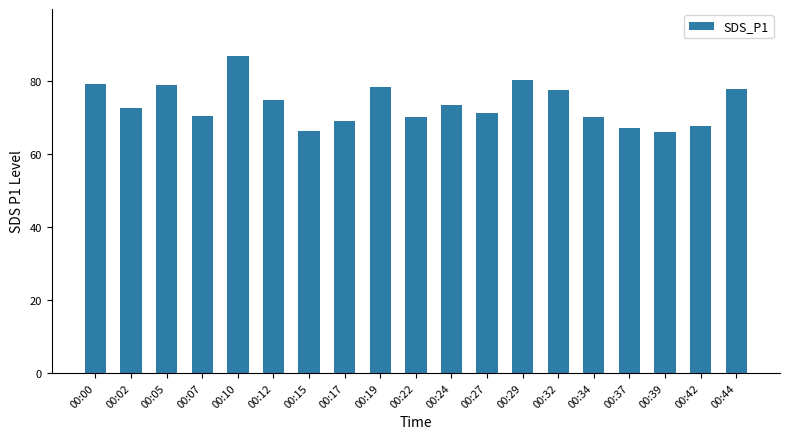

What is the average value?

73.6